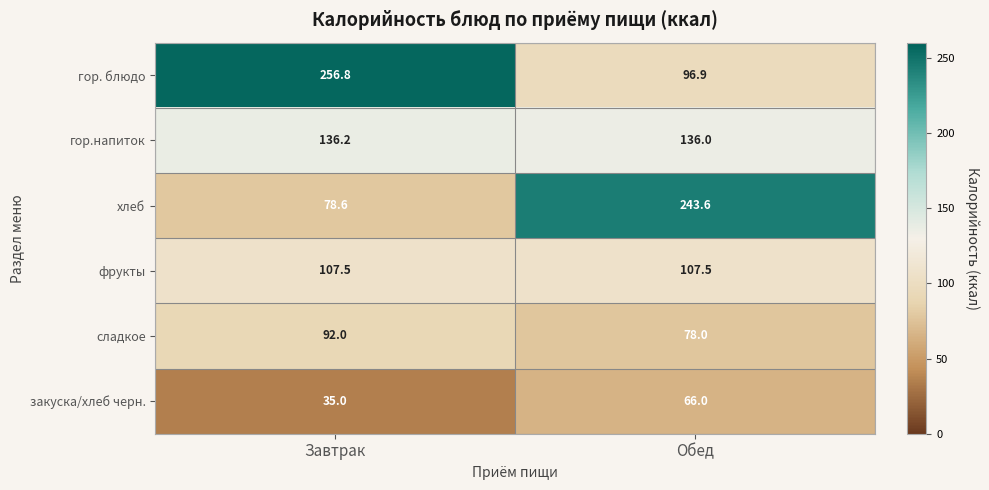

Rank the series by their maximum value, from highest to lowest.

гор. блюдо, хлеб, гор.напиток, фрукты, сладкое, закуска/хлеб черн.